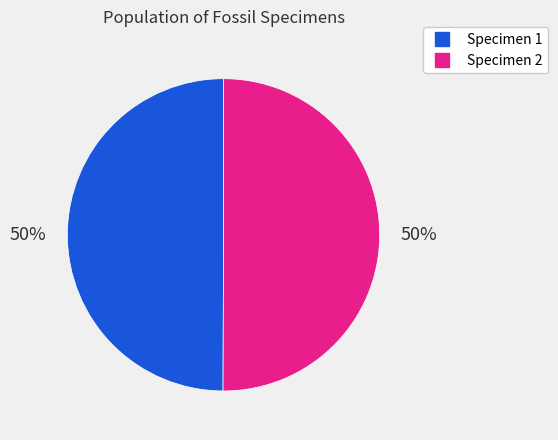

To the nearest percent, what is the average slice percentage?

50%